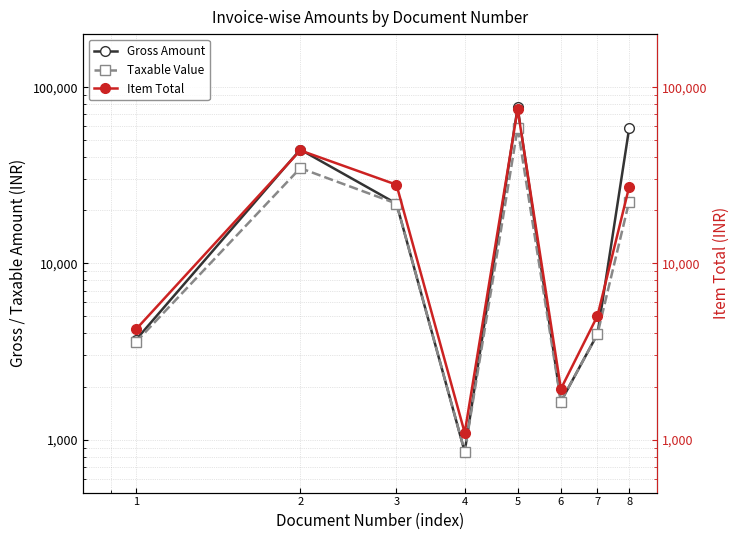

Reading left to right, transcribe all the data shown in this chart.

Gross Amount: 1=3674.0	2=44246.3	3=21832.8	4=853.1	5=76782.9	6=1642.4	7=3968.2	8=58320.8
Taxable Value: 1=3571.2	2=34705.9	3=21832.8	4=853.1	5=58626.7	6=1642.4	7=3968.2	8=22423.5
Item Total: 1=4214.0	2=43746.0	3=27946.0	4=1092.0	5=74996.0	6=1938.0	7=5032.0	8=27153.0